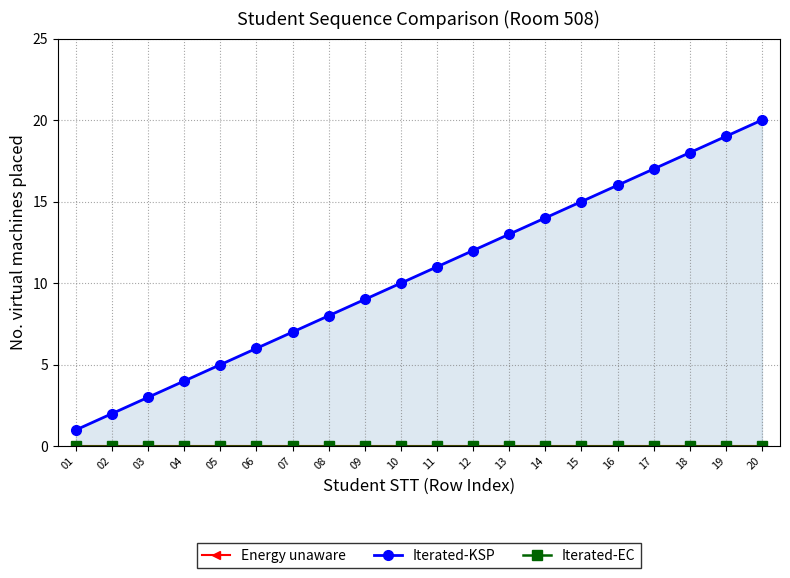

Which has a higher value, 17 or 11?

17